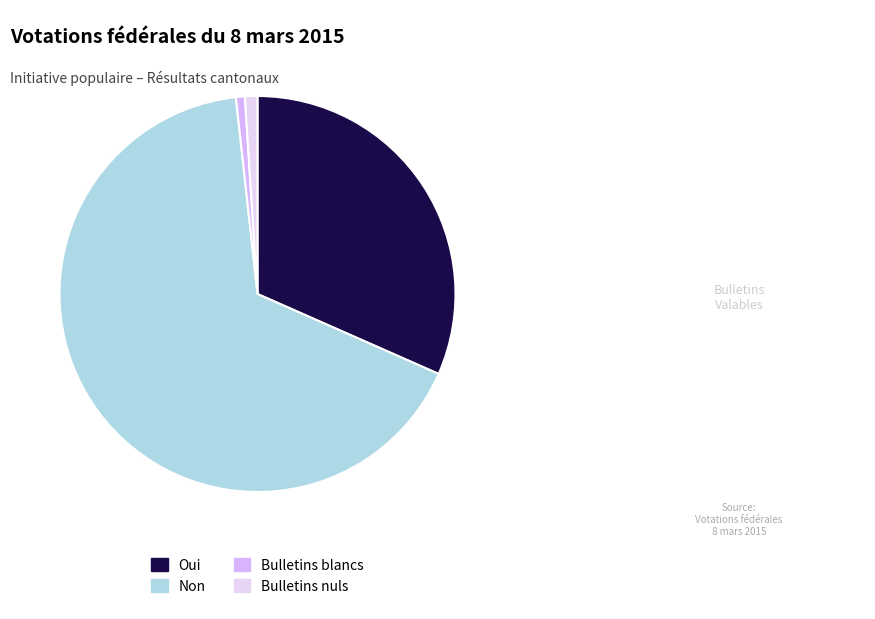

True or false: Bulletins nuls accounts for 16% of the total.

False